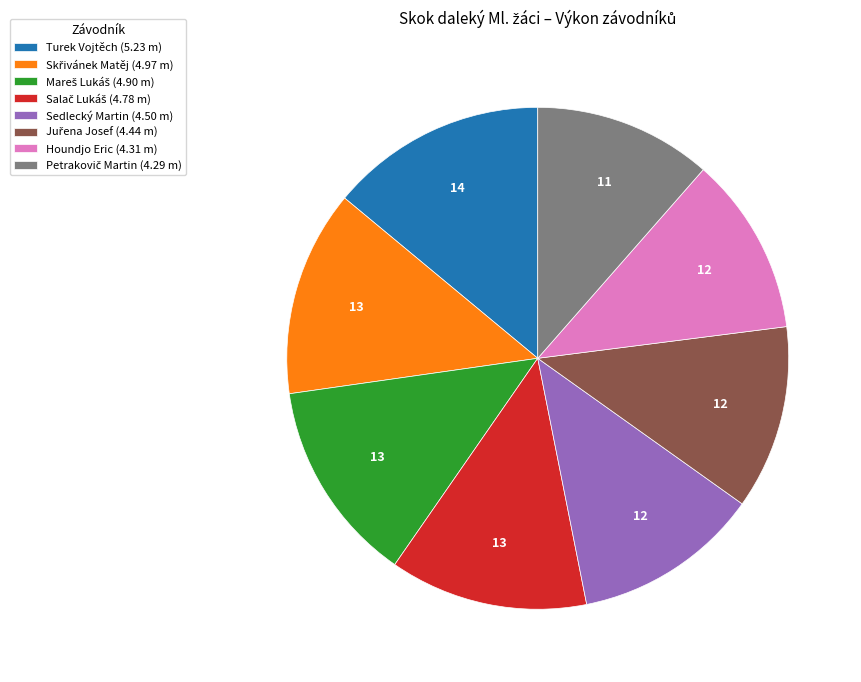

Approximately how many times larger is the value at Sedlecký Martin (4.50 m) compared to Turek Vojtěch (5.23 m)?

0.9